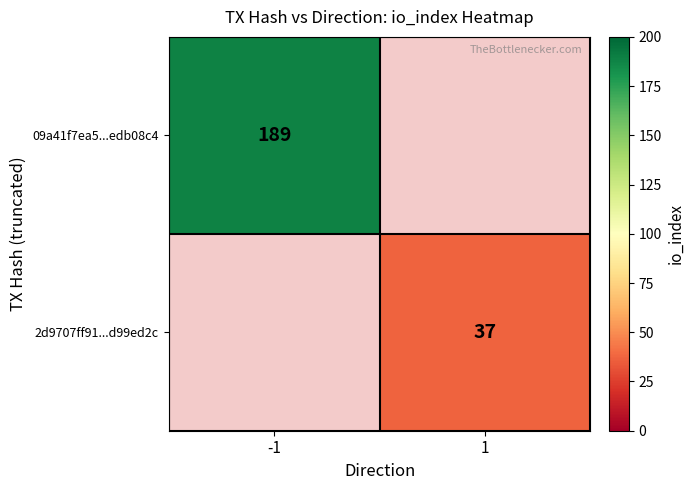

The 09a41f7ea5...edb08c4 series shows 307 at -1. True or false?

False